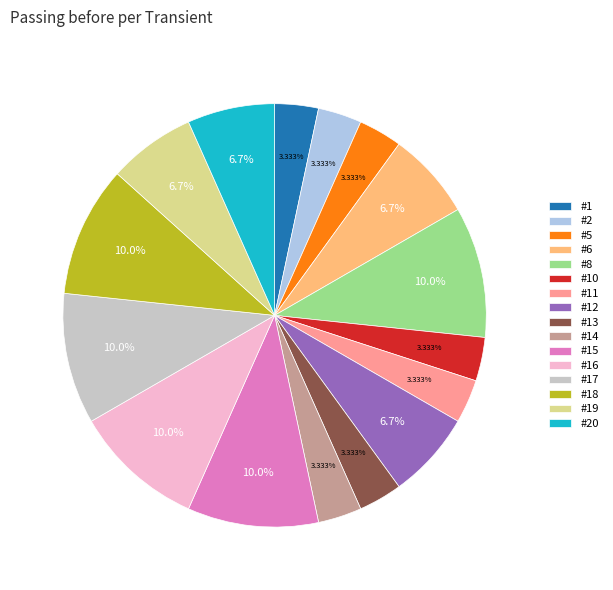

Approximately how many times larger is the value at #1 compared to #8?

0.3